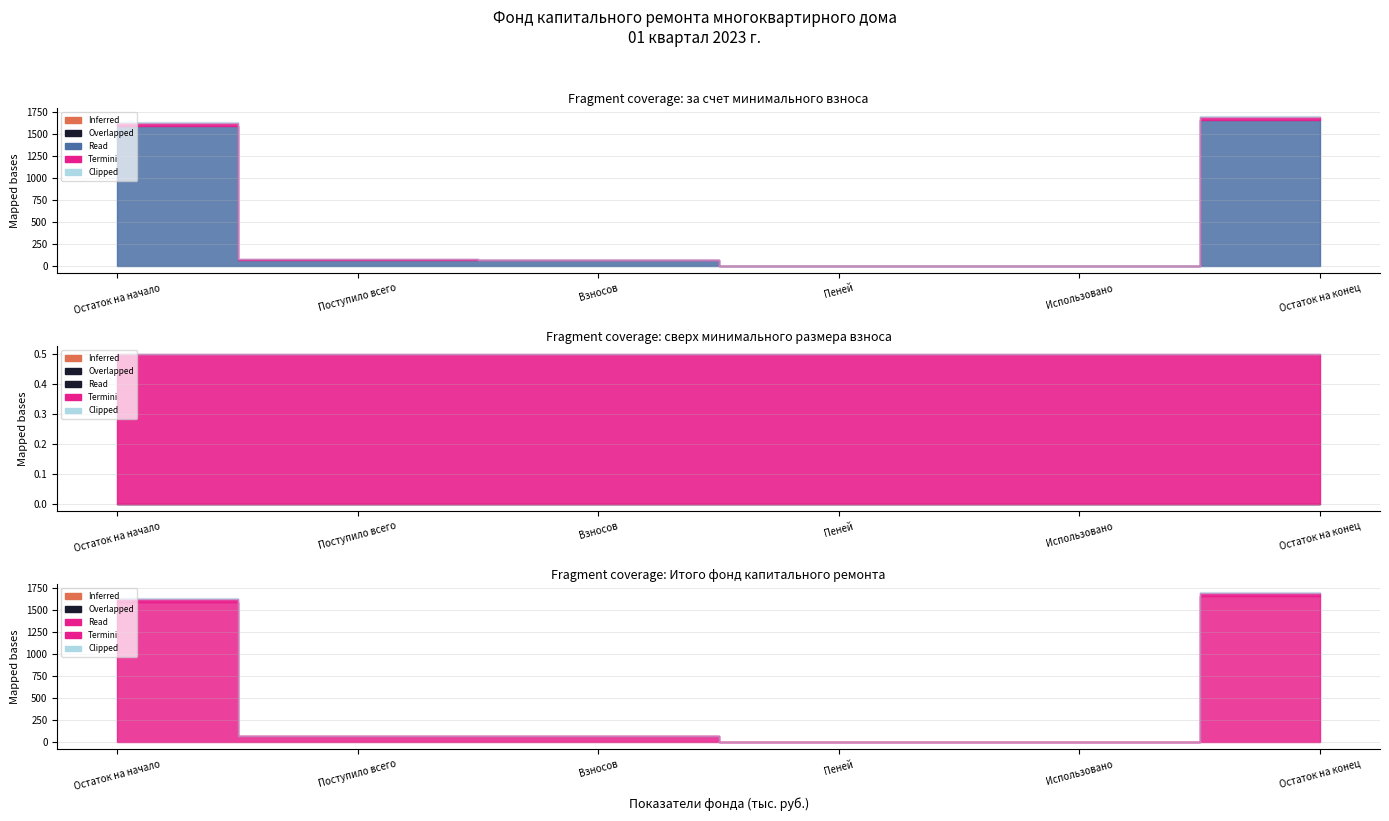

What is the highest value of the за счет минимального взноса series?

1656.6